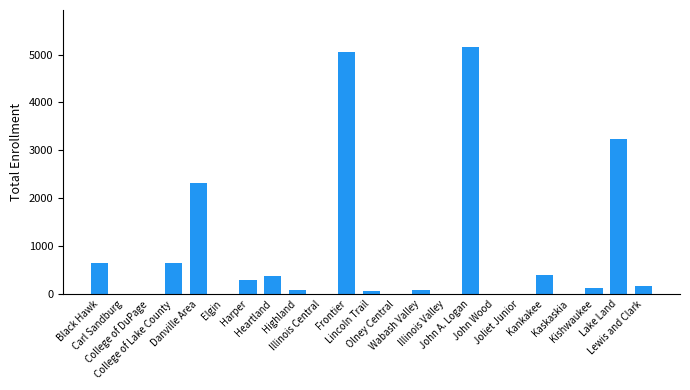

What is the maximum value shown in the chart?

5157